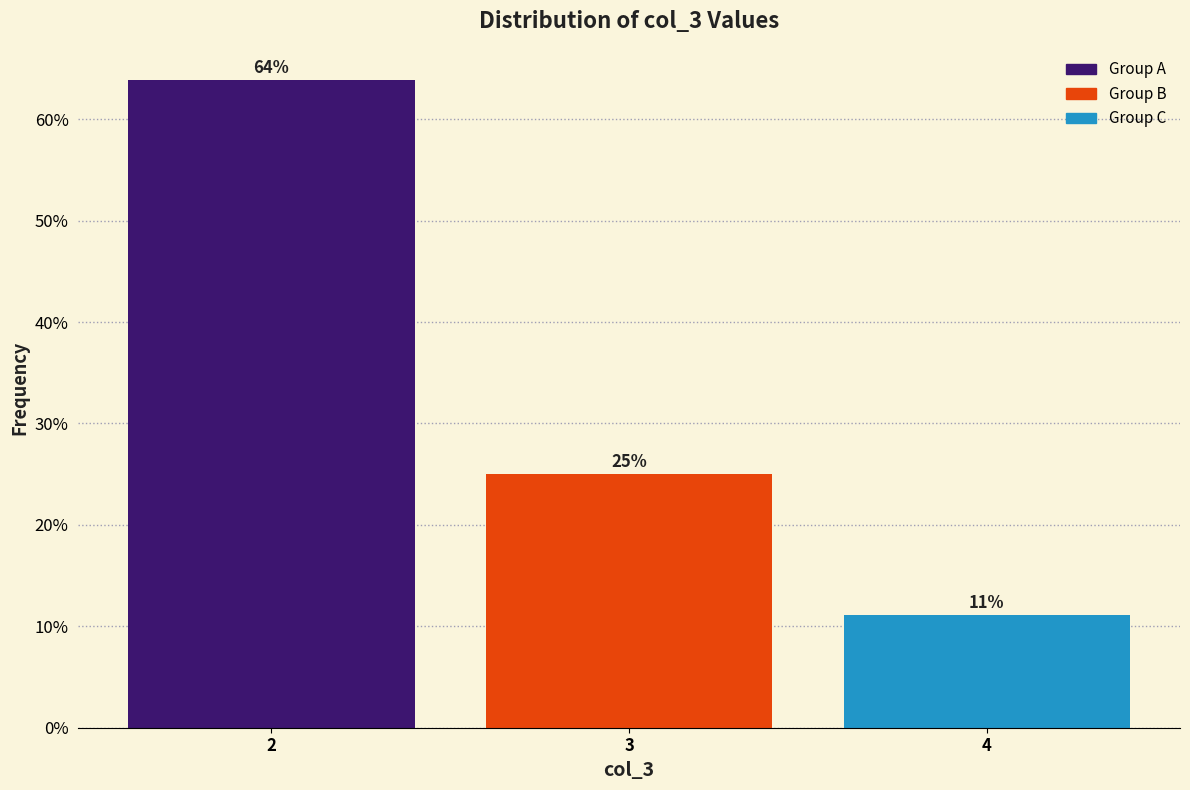

Which range on the x-axis has the tallest bar?

1.5 to 2.5